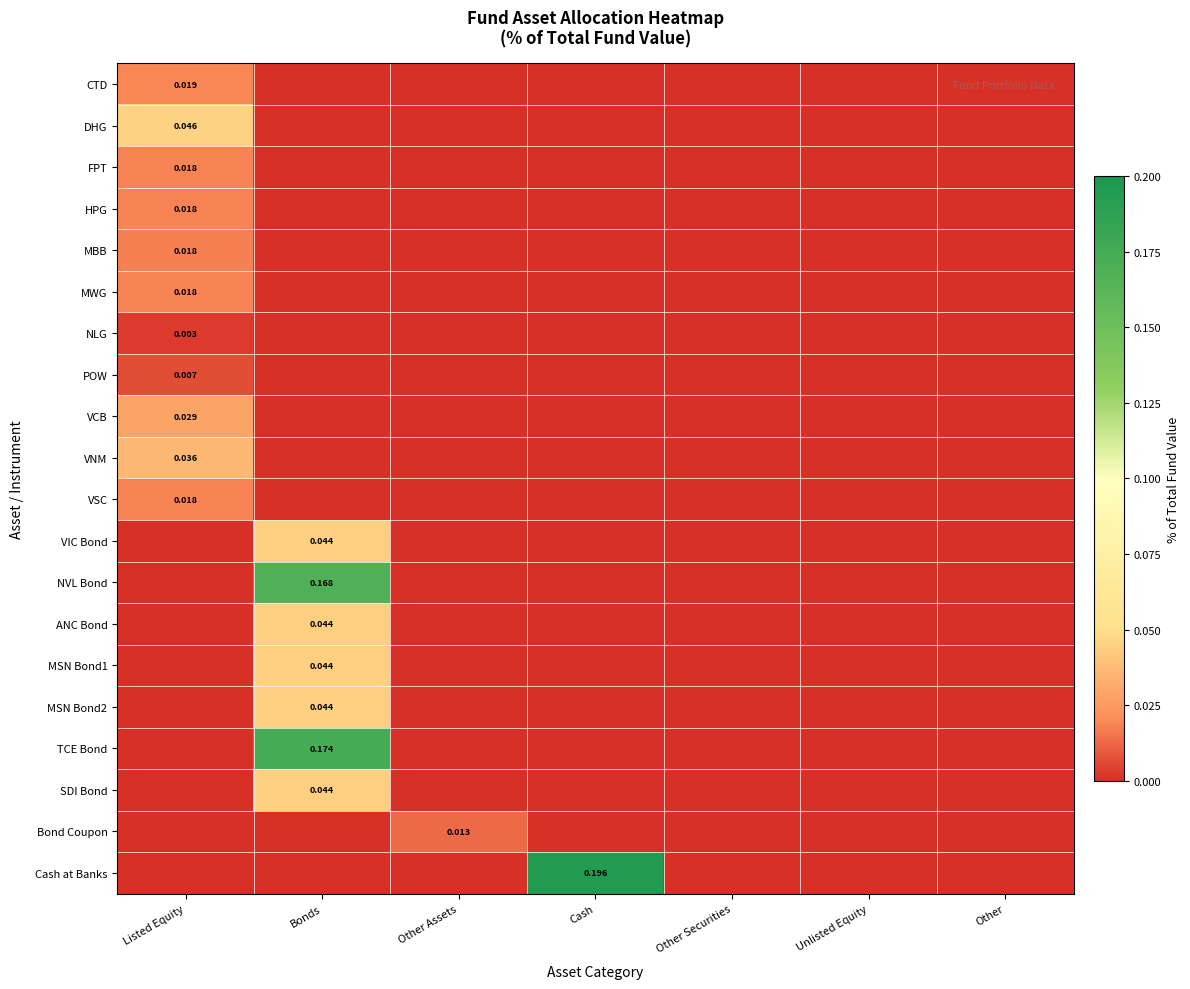

How many values in MWG are above zero?

1